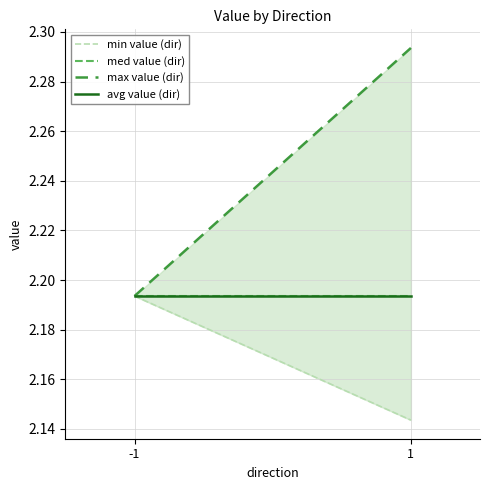

What is the total value across all series at 1?

8.8